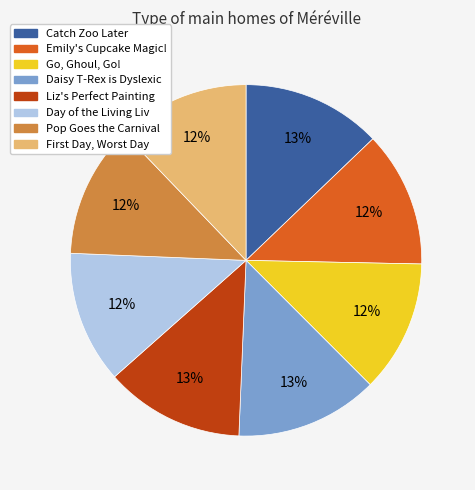

Does any single category account for the majority?

No